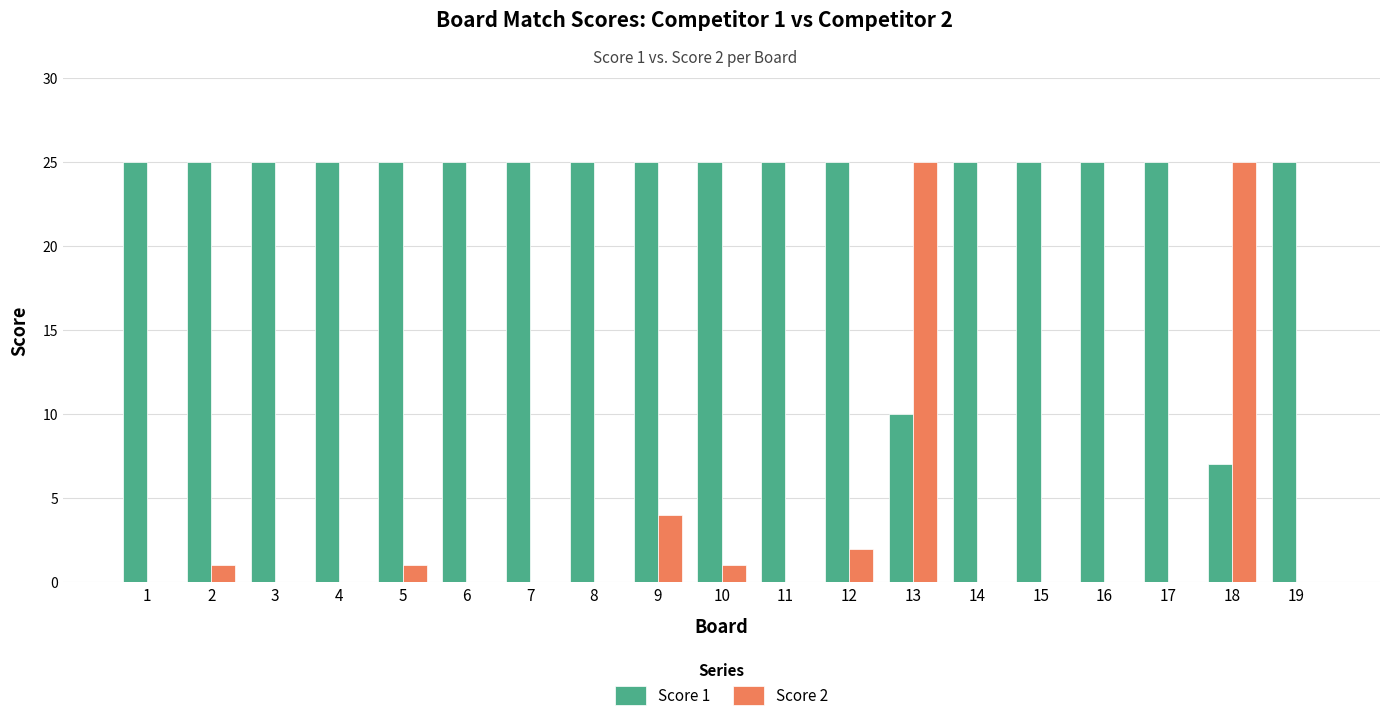

What is the total value across all series at 15?

25